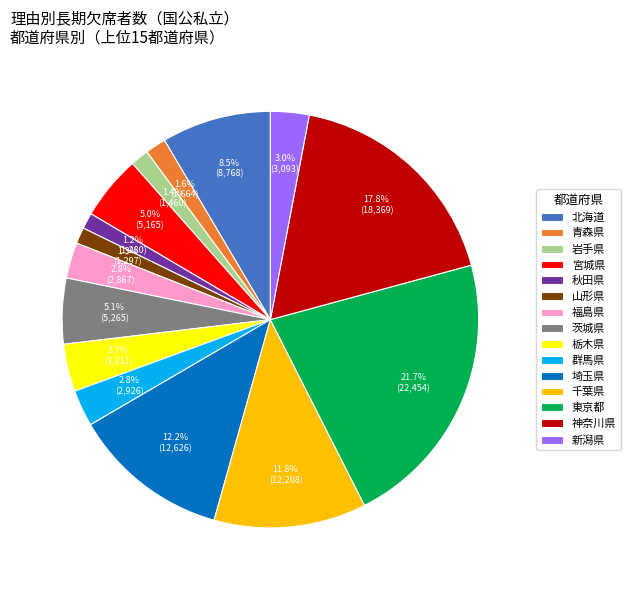

What percentage is NOT represented by 栃木県?

96.3%